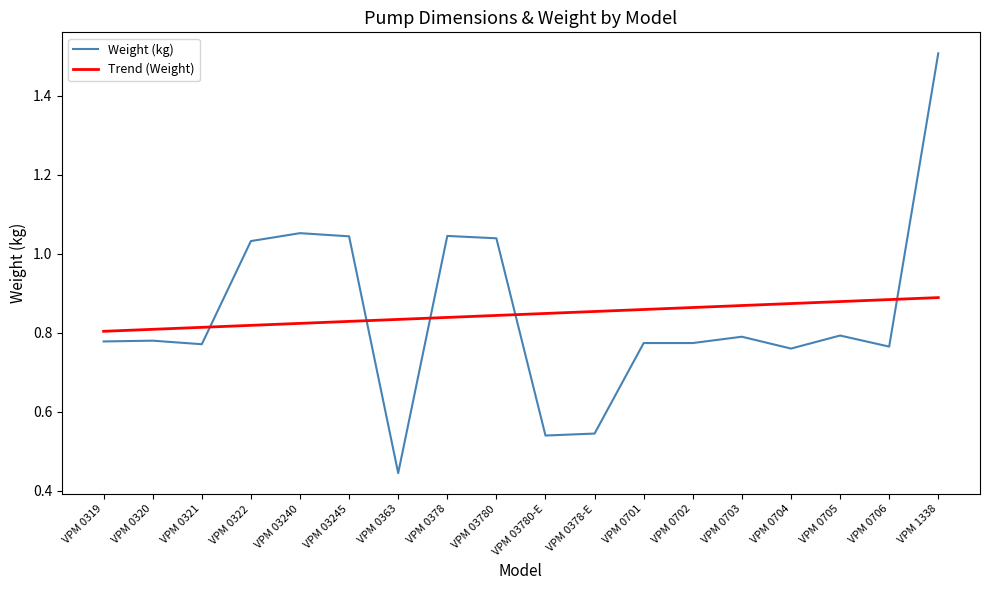

After their last crossing, which series has the higher values: Weight (kg) or Trend (Weight)?

Weight (kg)